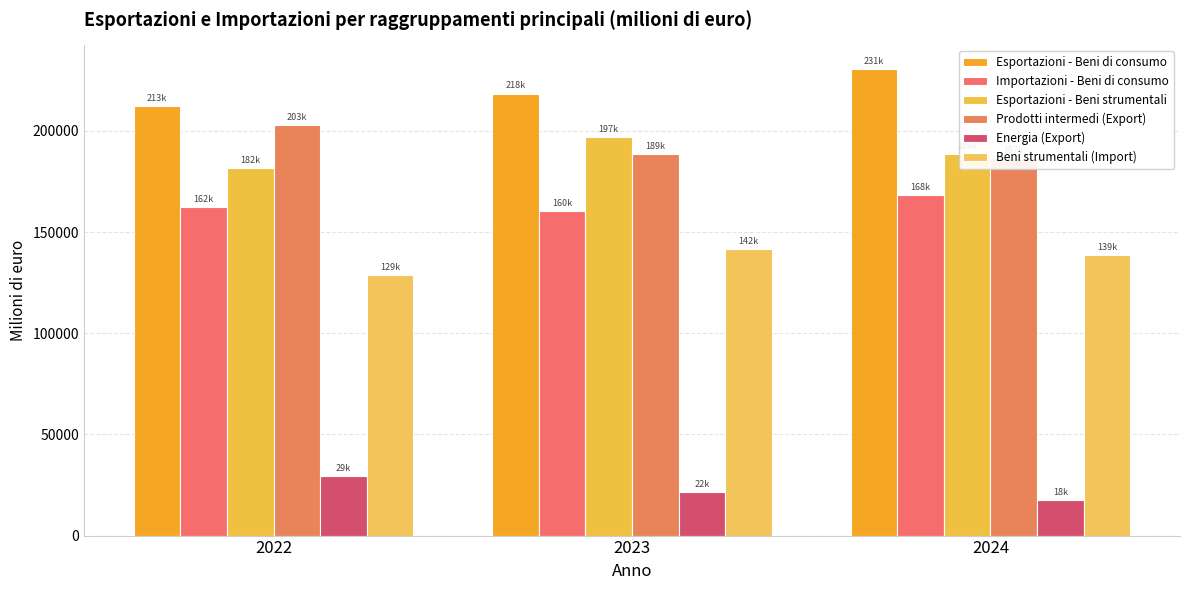

Where does the Energia (Export) series first go above 21583?

2022